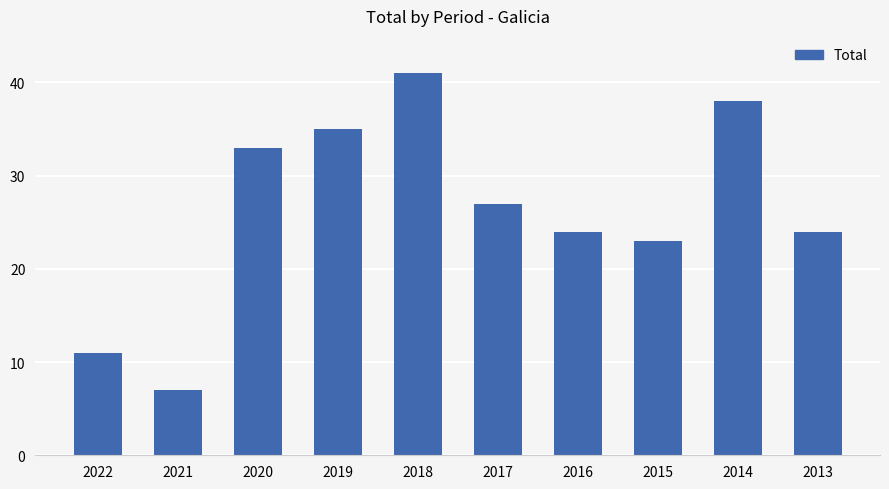

True or false: the data shows 9 at 2021.

False